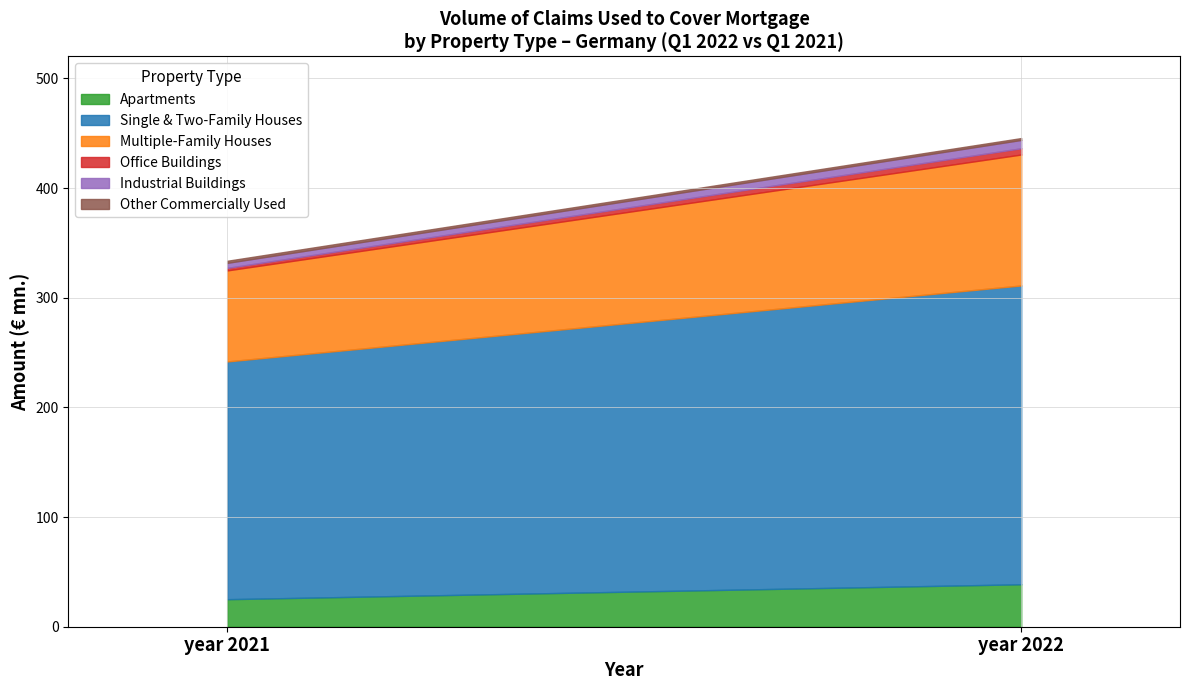

At which label does Apartments reach its peak?

year 2022